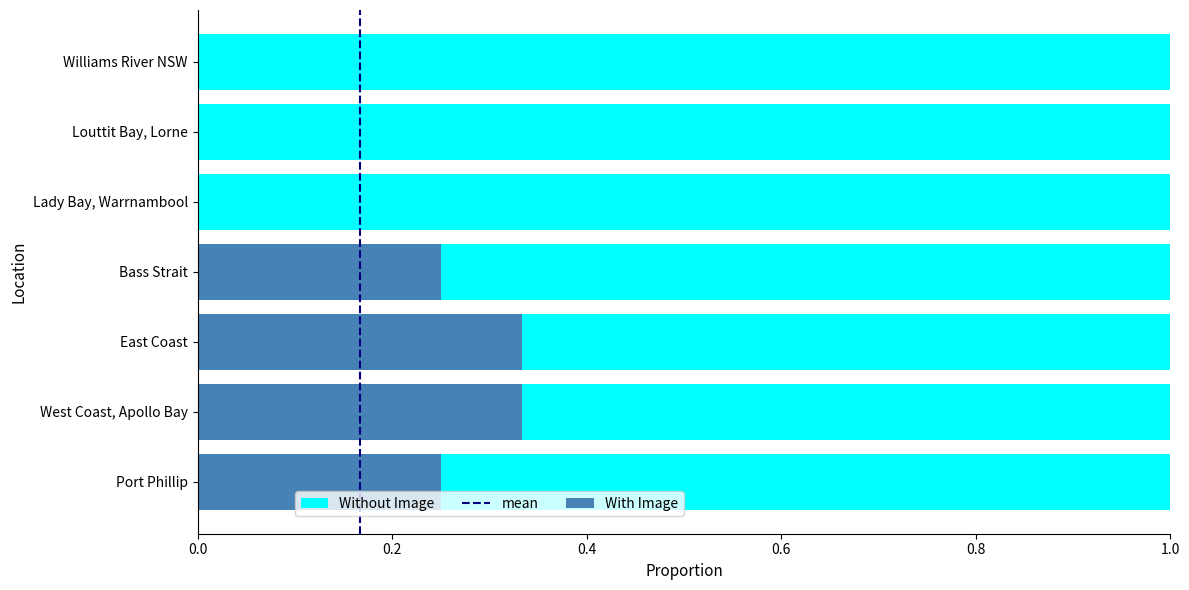

Is it true that With Image equals 0.5 at West Coast, Apollo Bay?

False